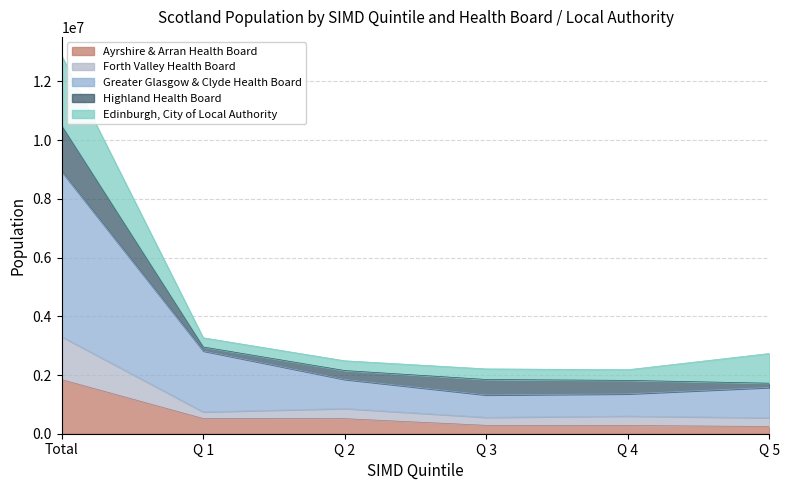

What is the highest value of the Ayrshire & Arran Health Board series?

1842310